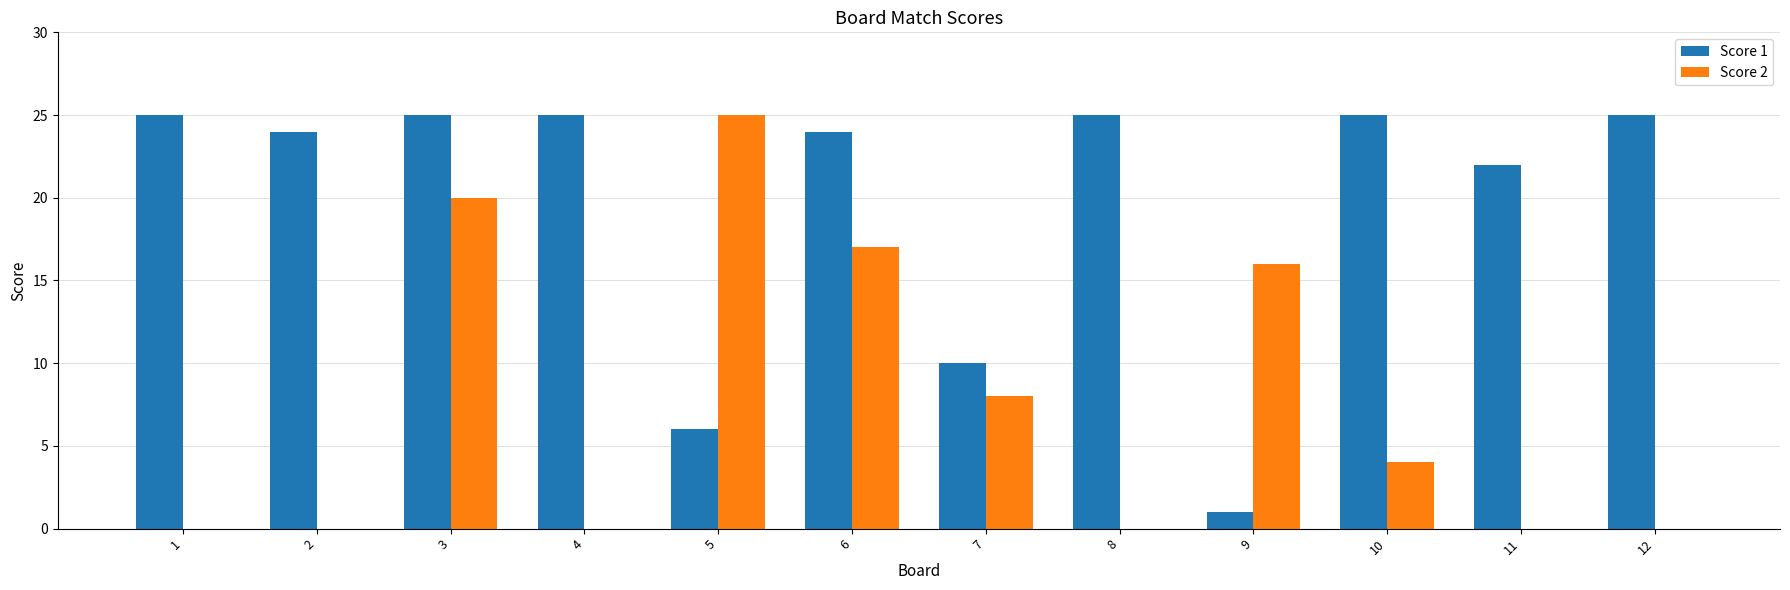

At which category is the sum across all series the highest?

3